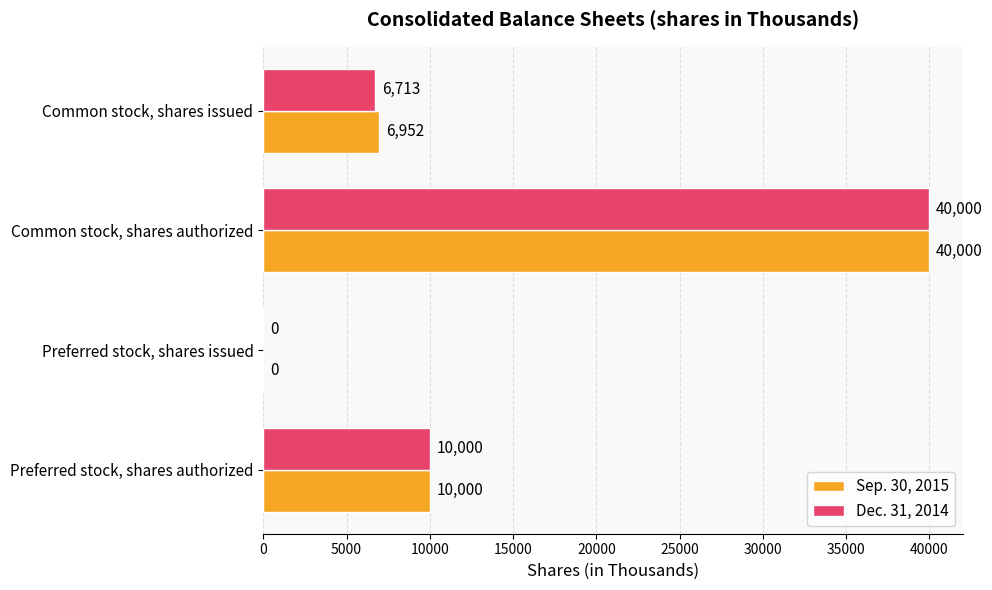

Where is Sep. 30, 2015 nearest to the value 20000?

Preferred stock, shares authorized